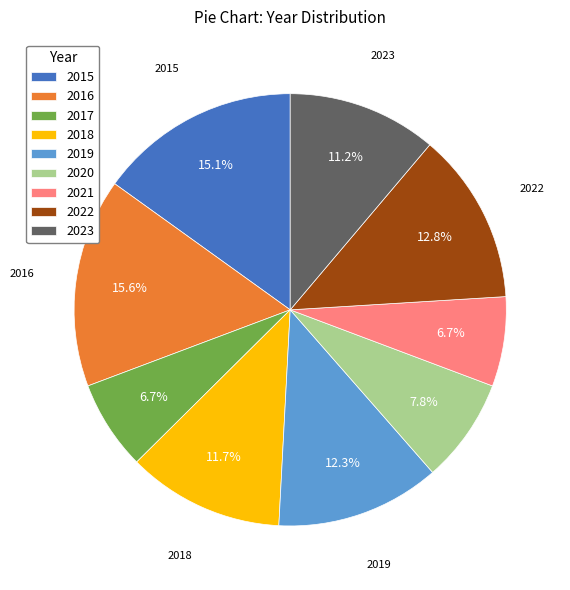

Which category has the biggest portion of the pie?

2016